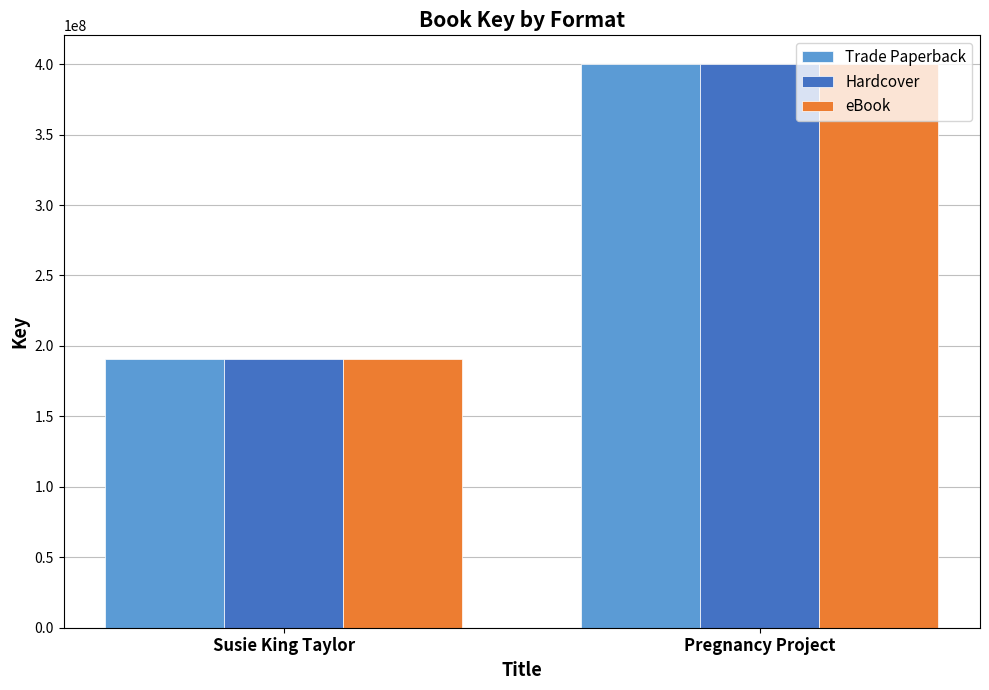

How many bars are there in each group?

3